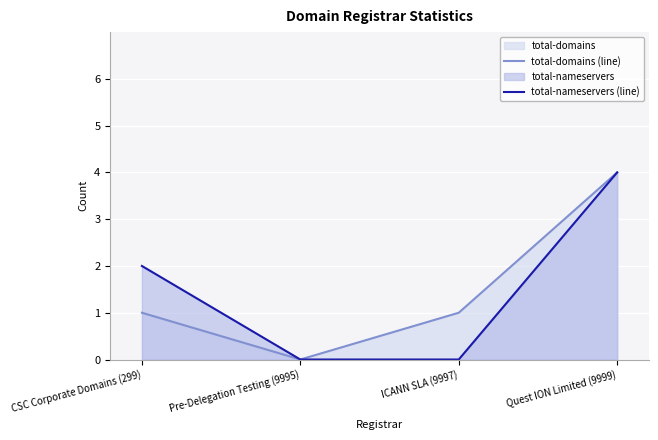

Between CSC Corporate Domains (299) and Pre-Delegation Testing (9995), which series saw the biggest shift?

total-nameservers (line)